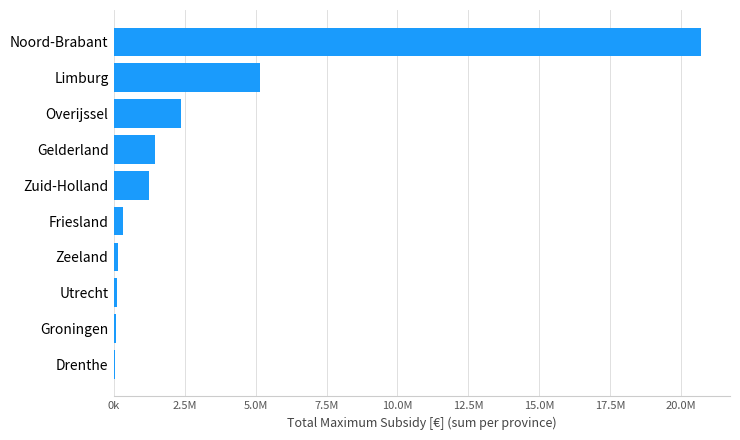

Does the chart contain any negative values?

No